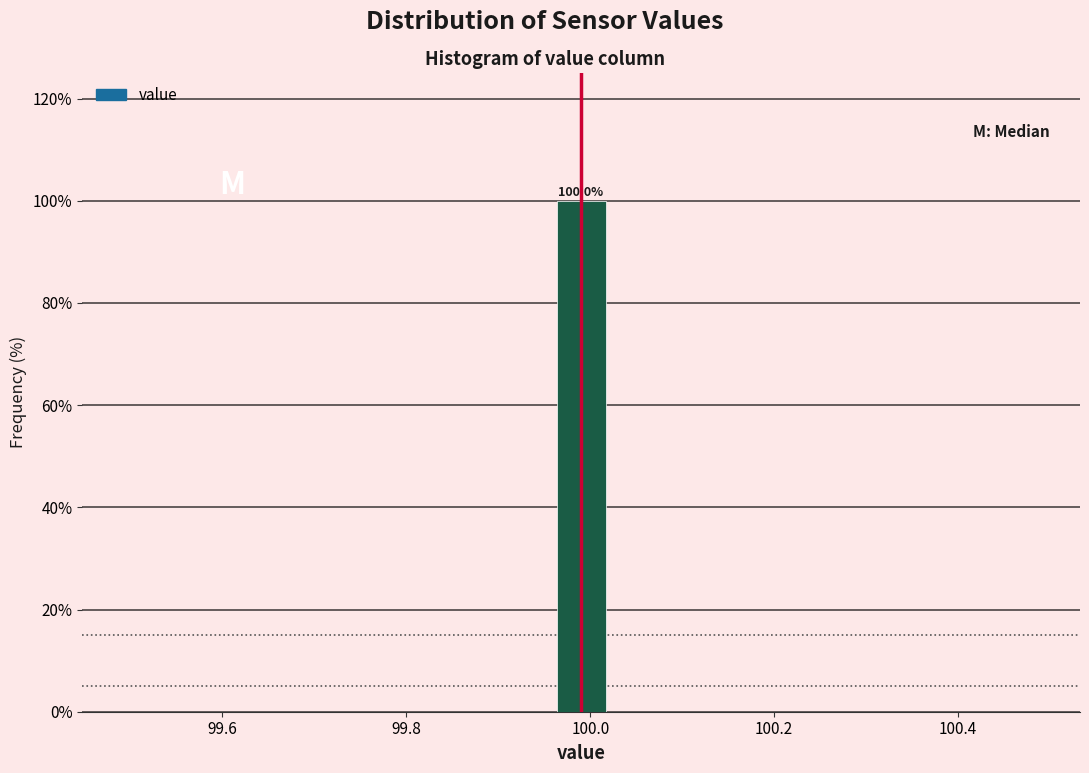

Around what value on the x-axis is the tallest bar? Give the approximate position of its centre, as read against the axis.

100.00